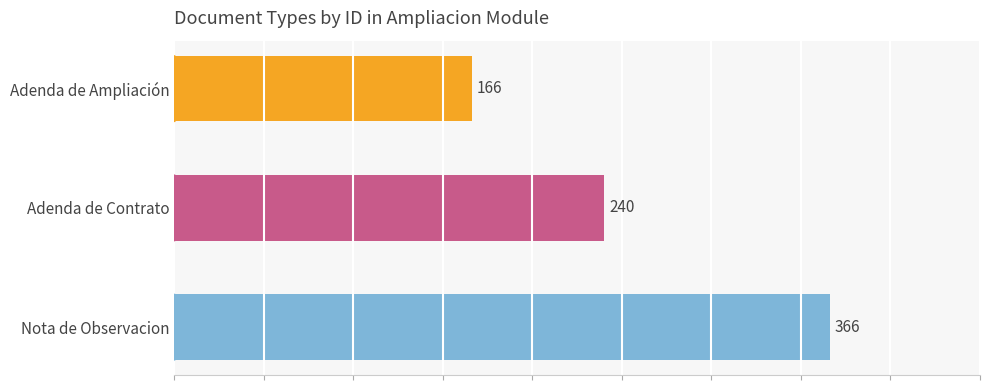

How many values are between 166 and 366?

3